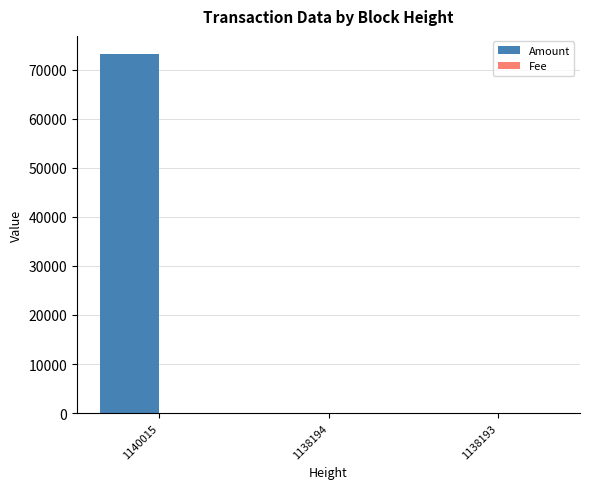

At which category is the sum across all series the highest?

1140015